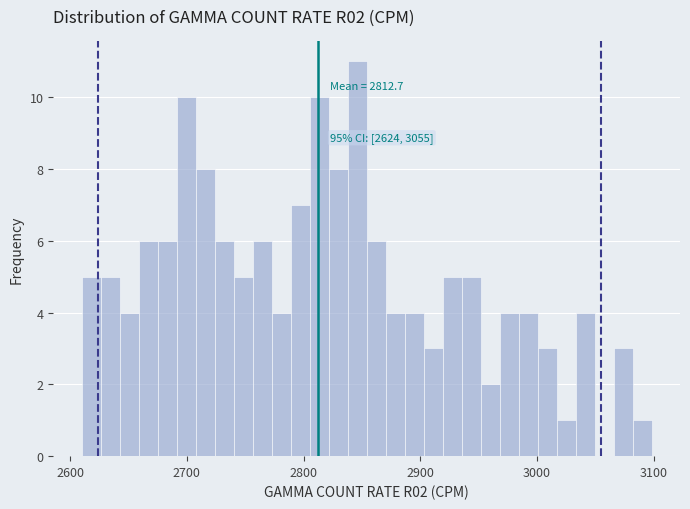

Around what value on the x-axis is the tallest bar? Give the approximate position of its centre, as read against the axis.

2850